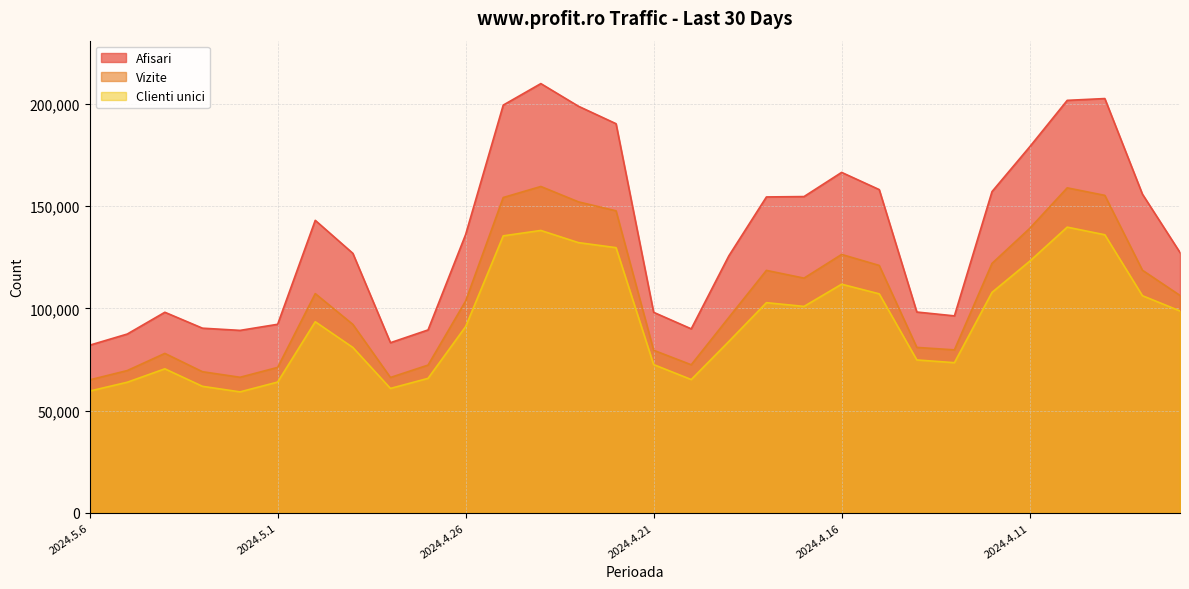

What is the difference between the second highest and minimum values in the Vizite series?

93878